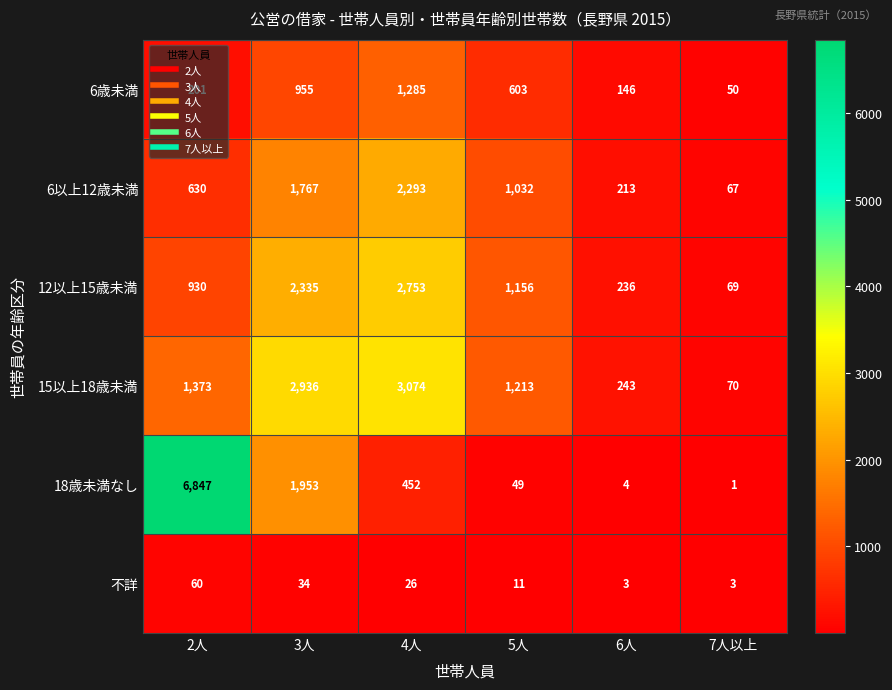

Rank the series at 2人 from lowest to highest value.

不詳, 6歳未満, 6以上12歳未満, 12以上15歳未満, 15以上18歳未満, 18歳未満なし